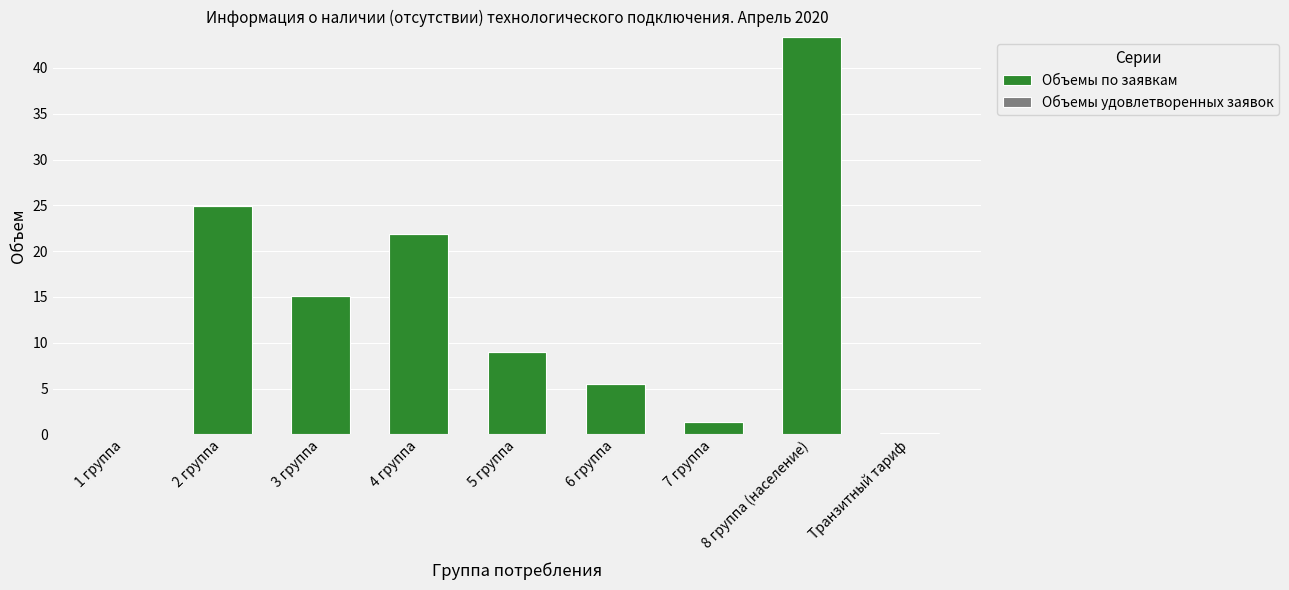

True or false: the data shows 43.4 at 8 группа (население).

True